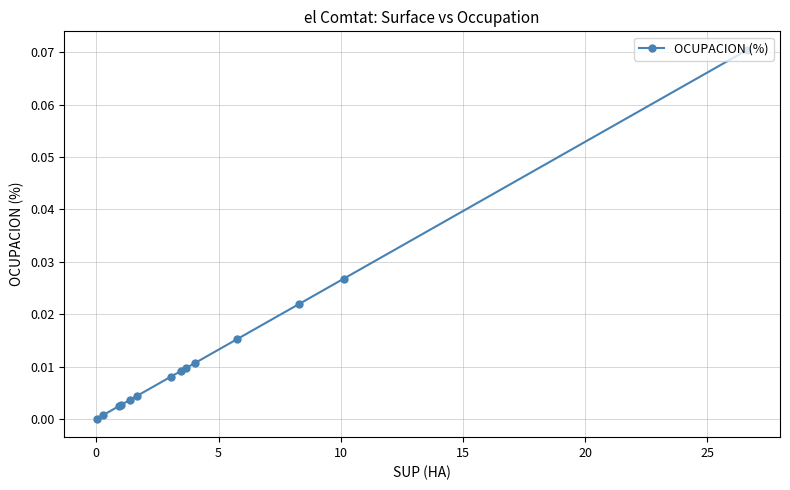

What is the greatest value displayed?

0.1